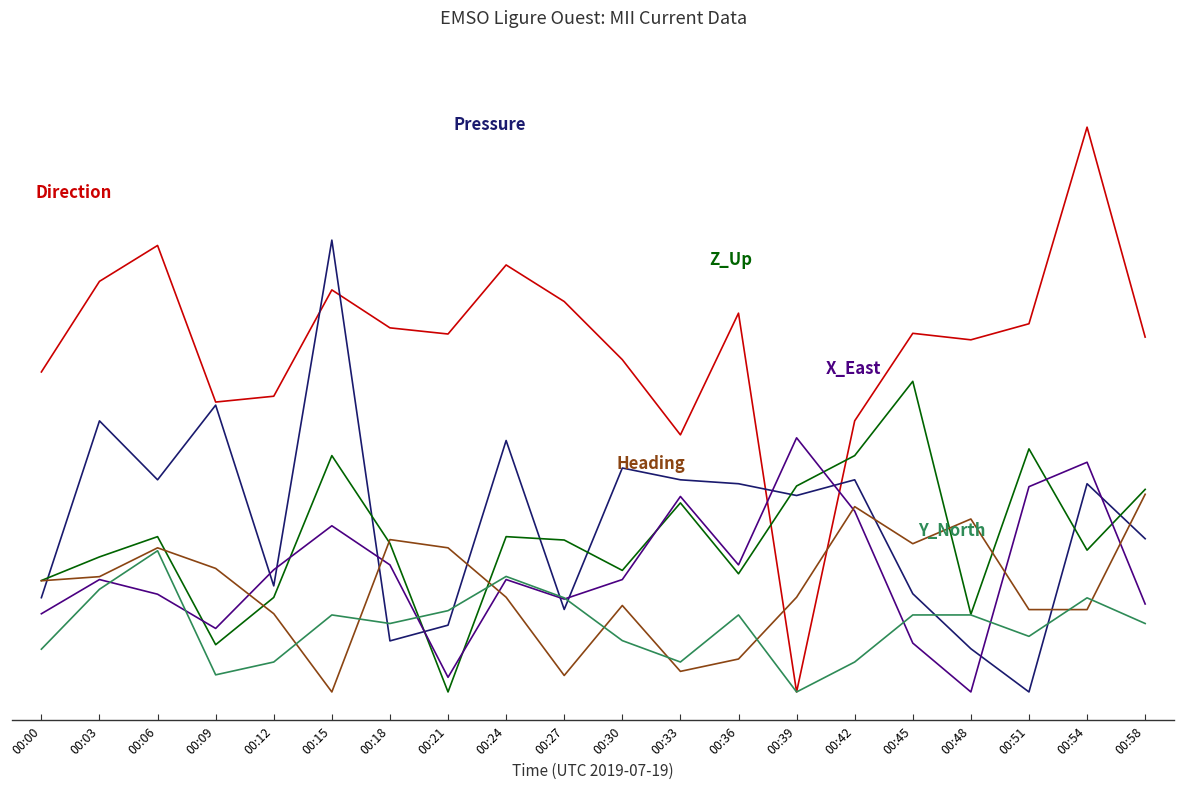

Reading left to right, extract all data points from this chart.

Direction: 0.6	0.7	0.8	0.5	0.5	0.7	0.6	0.6	0.8	0.7	0.6	0.5	0.7	0.0	0.5	0.6	0.6	0.7	1.0	0.6
Pressure: 0.2	0.5	0.4	0.5	0.2	0.8	0.1	0.1	0.4	0.1	0.4	0.4	0.4	0.3	0.4	0.2	0.1	0.0	0.4	0.3
Z_Up: 0.2	0.2	0.3	0.1	0.2	0.4	0.3	0.0	0.3	0.3	0.2	0.3	0.2	0.4	0.4	0.6	0.1	0.4	0.3	0.4
X_East: 0.1	0.2	0.2	0.1	0.2	0.3	0.2	0.0	0.2	0.2	0.2	0.3	0.2	0.5	0.3	0.1	0.0	0.4	0.4	0.2
Heading: 0.2	0.2	0.3	0.2	0.1	0.0	0.3	0.3	0.2	0.0	0.2	0.0	0.1	0.2	0.3	0.3	0.3	0.1	0.1	0.3
Y_North: 0.1	0.2	0.2	0.0	0.1	0.1	0.1	0.1	0.2	0.2	0.1	0.1	0.1	0.0	0.1	0.1	0.1	0.1	0.2	0.1